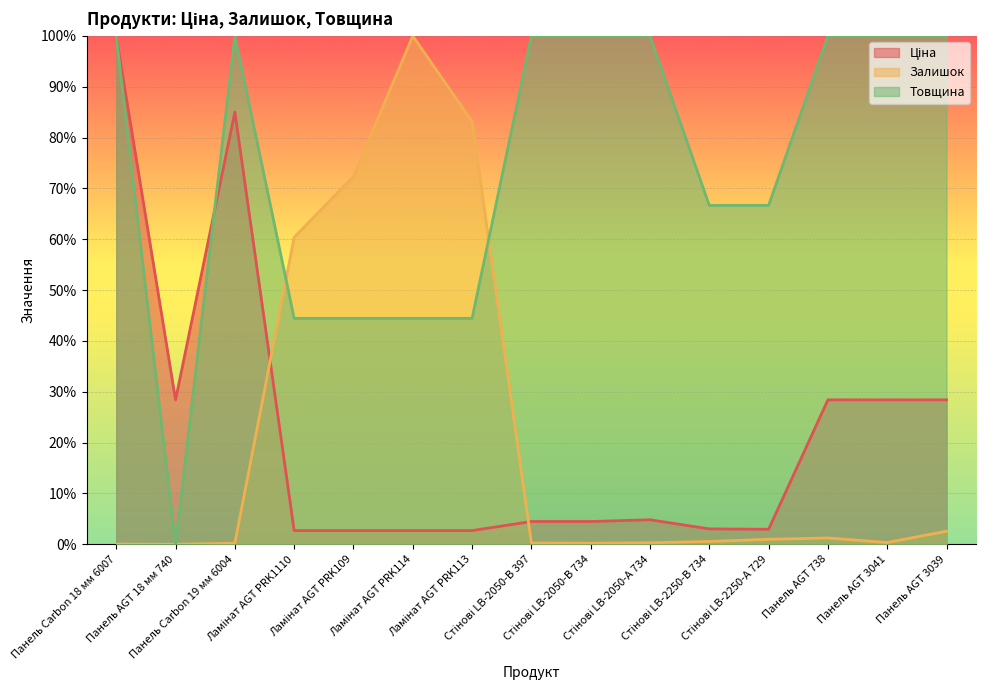

What are all the series names shown in the legend?

Ціна, Залишок, Товщина